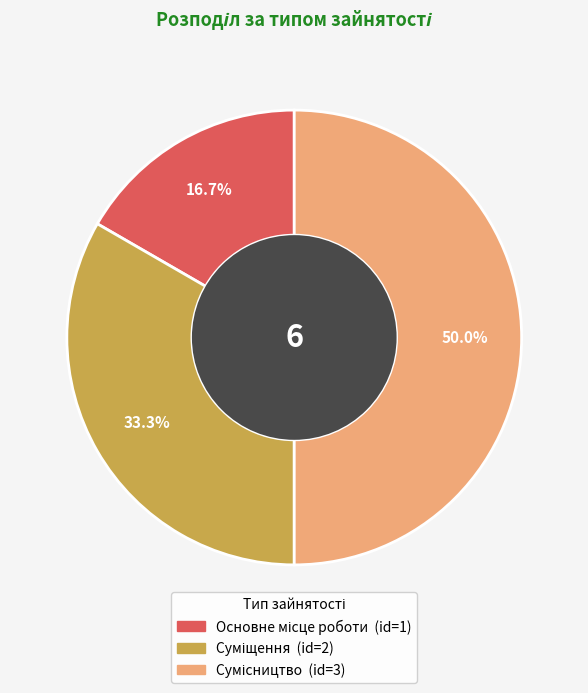

What percentage is the Сумісництво slice, to the nearest percent?

50%